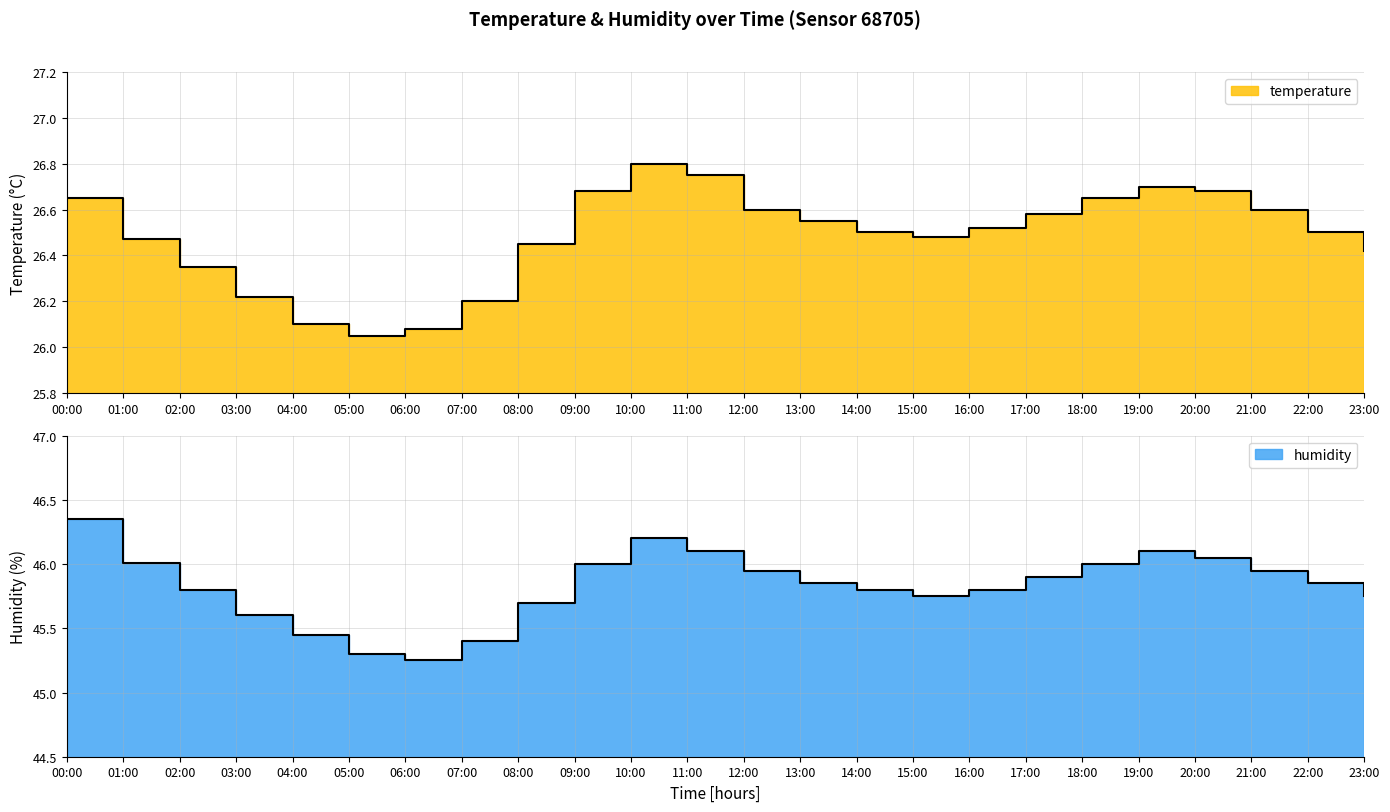

What is the total value across all series at 10:00?

73.0